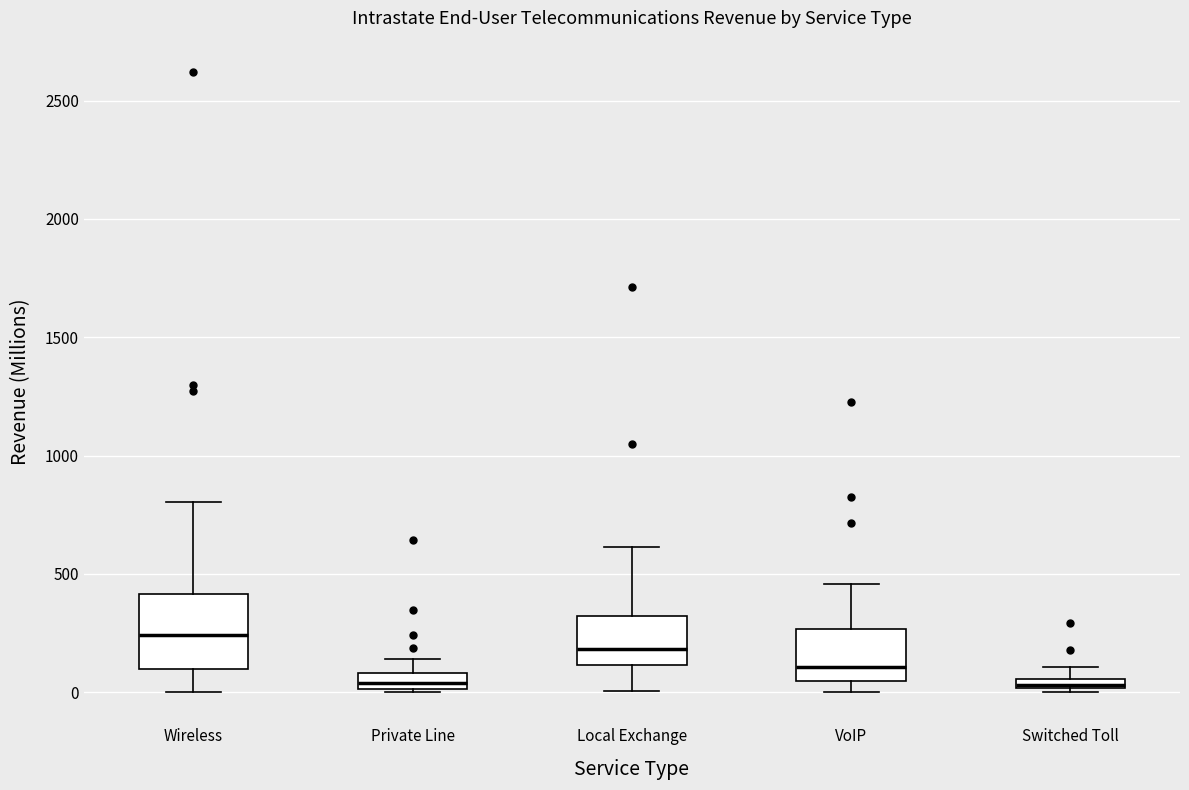

Which box is the tallest, from its lower edge to its upper edge?

Wireless